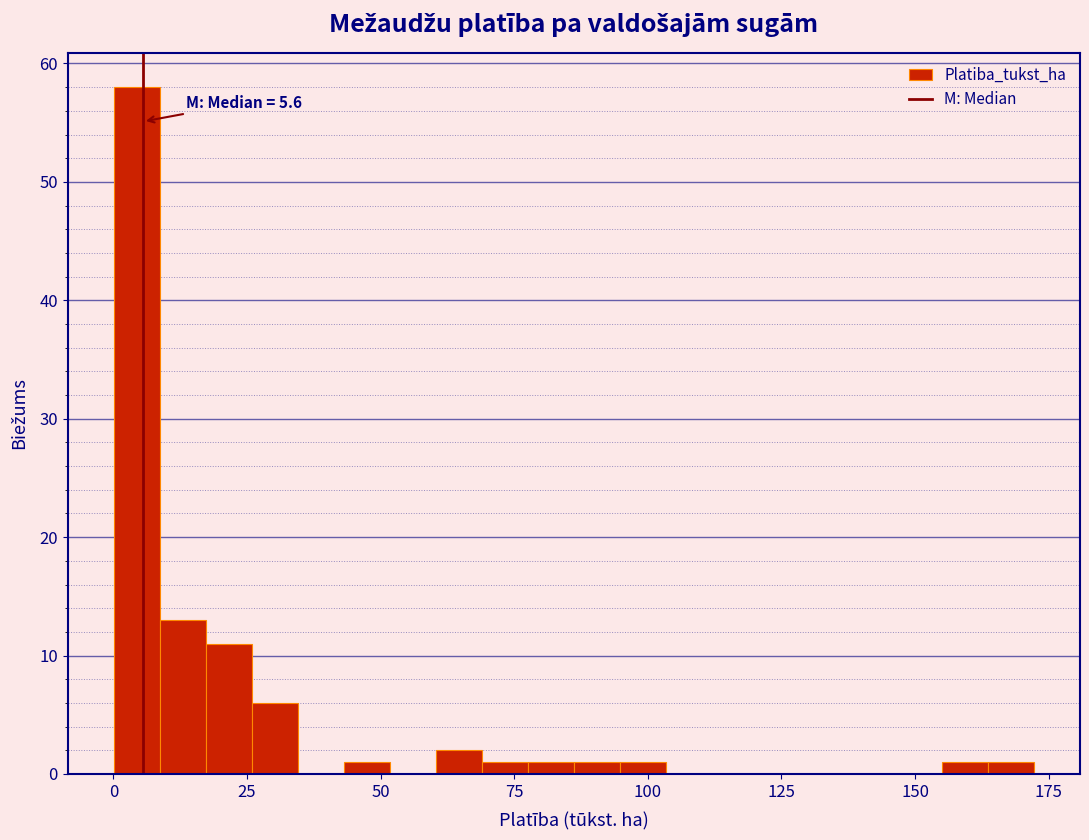

Read against the x-axis, roughly where is the centre of the tallest bar?

5